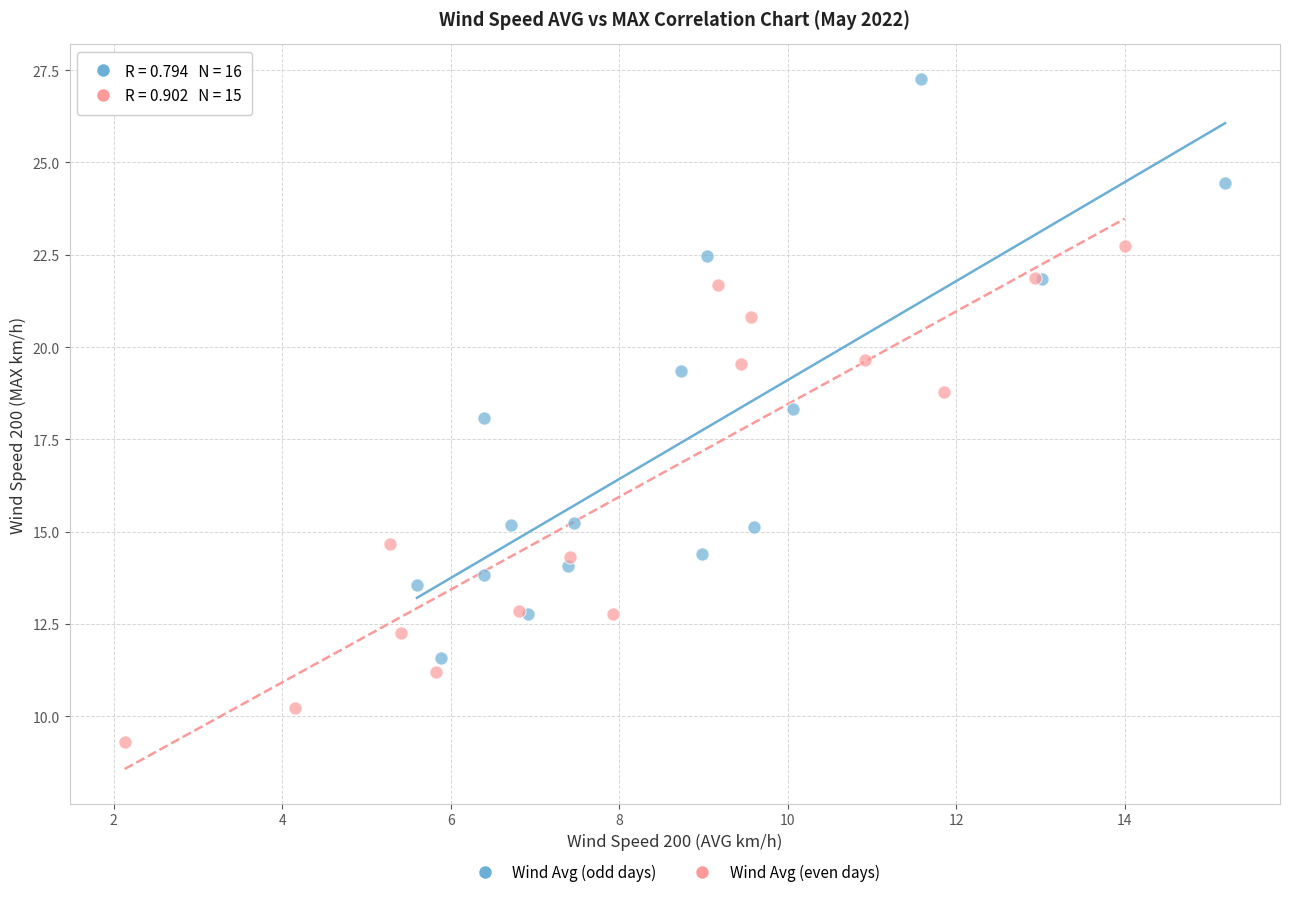

Which series reaches the maximum Y coordinate?

Wind Avg (odd days)